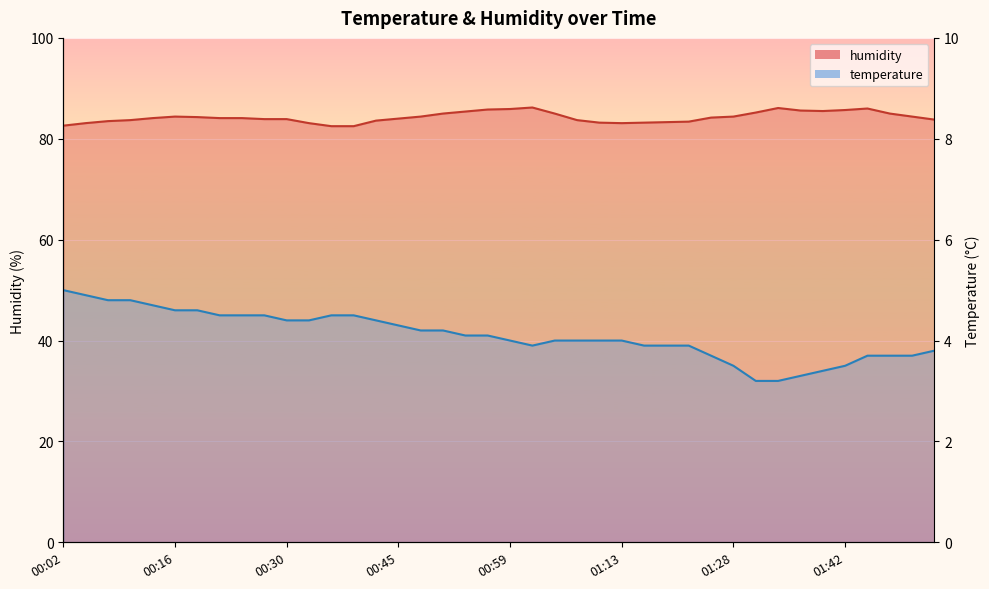

At which category does the chart reach its minimum across all series?

01:31